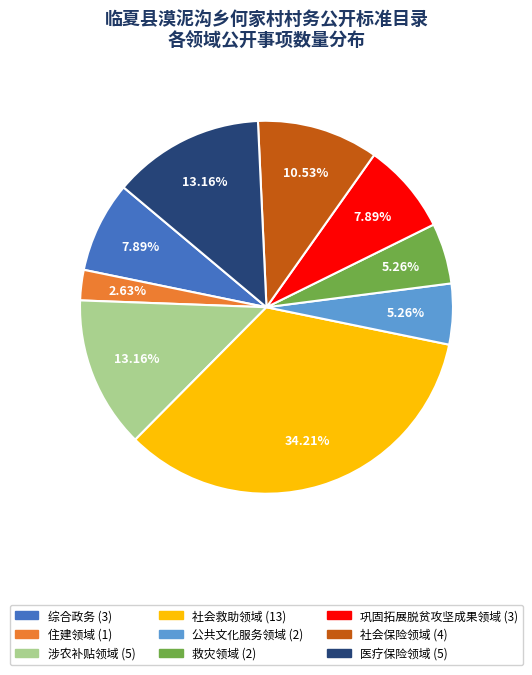

Does 公共文化服务领域 account for over 50% of the chart?

No